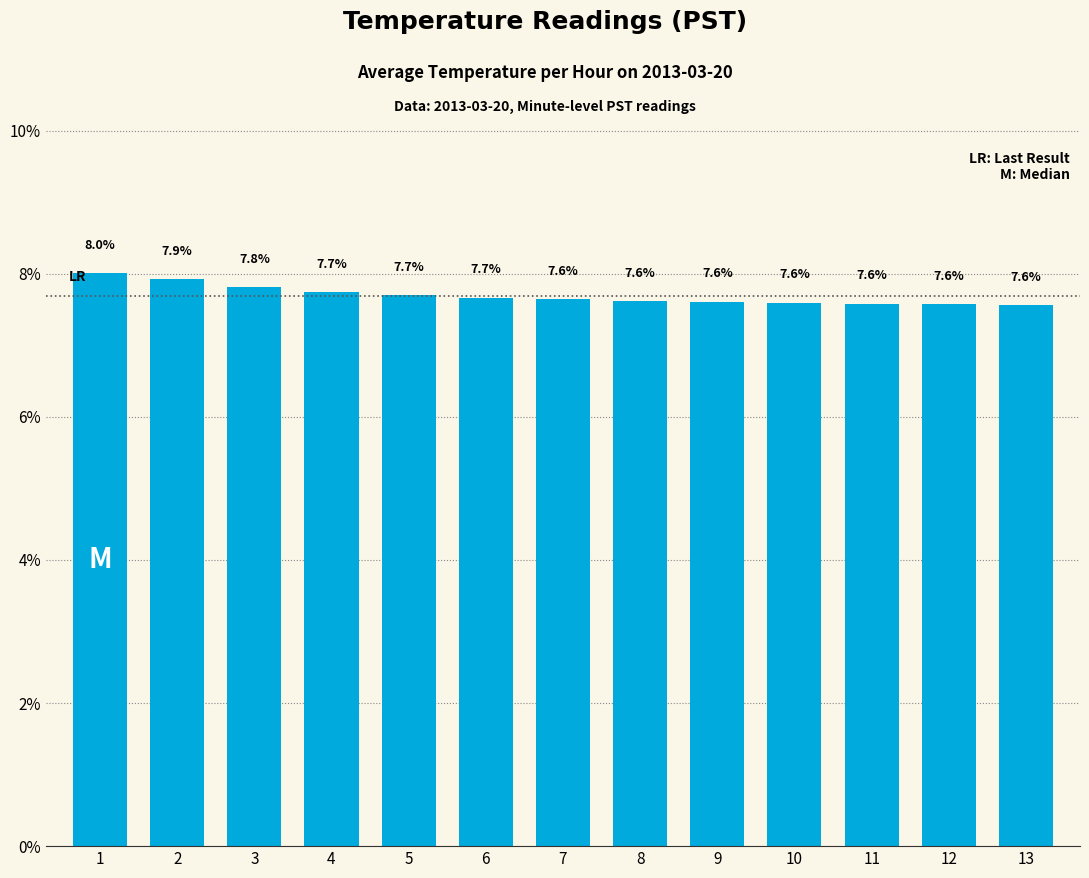

Where is the data nearest to the value 7?

13